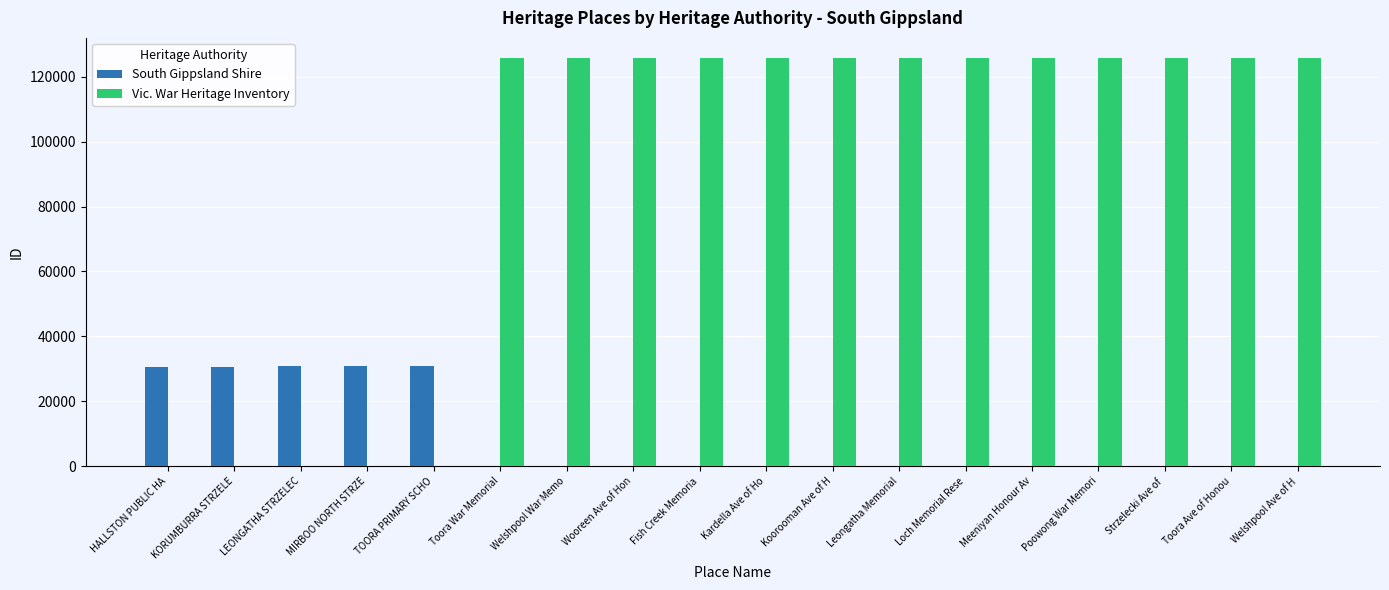

What value does the Vic. War Heritage Inventory series have at Fish Creek Memoria, to the nearest 10?

125660